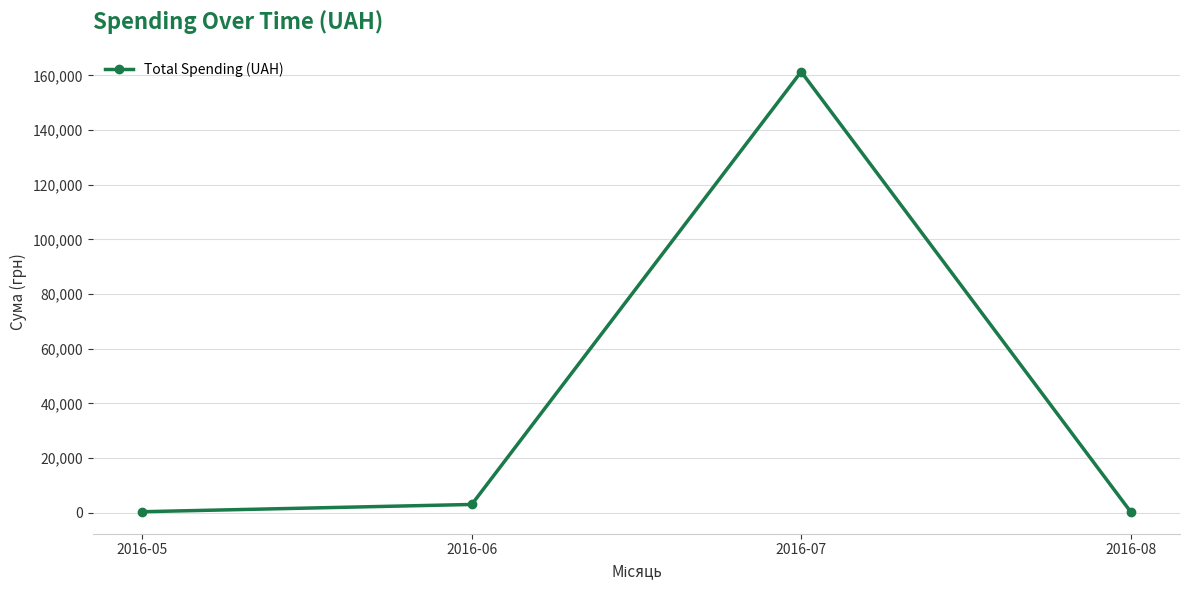

What is the minimum value shown in the chart?

330.0